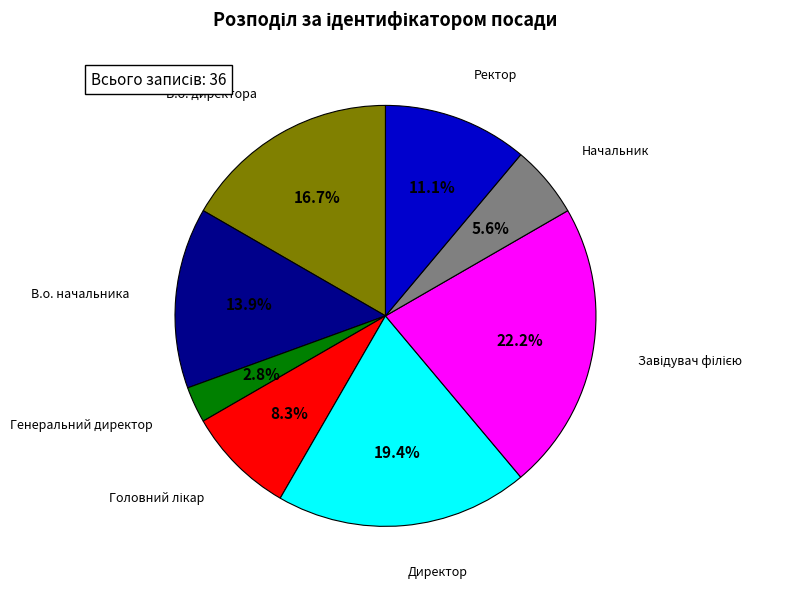

What portion of the pie excludes Начальник?

94.4%